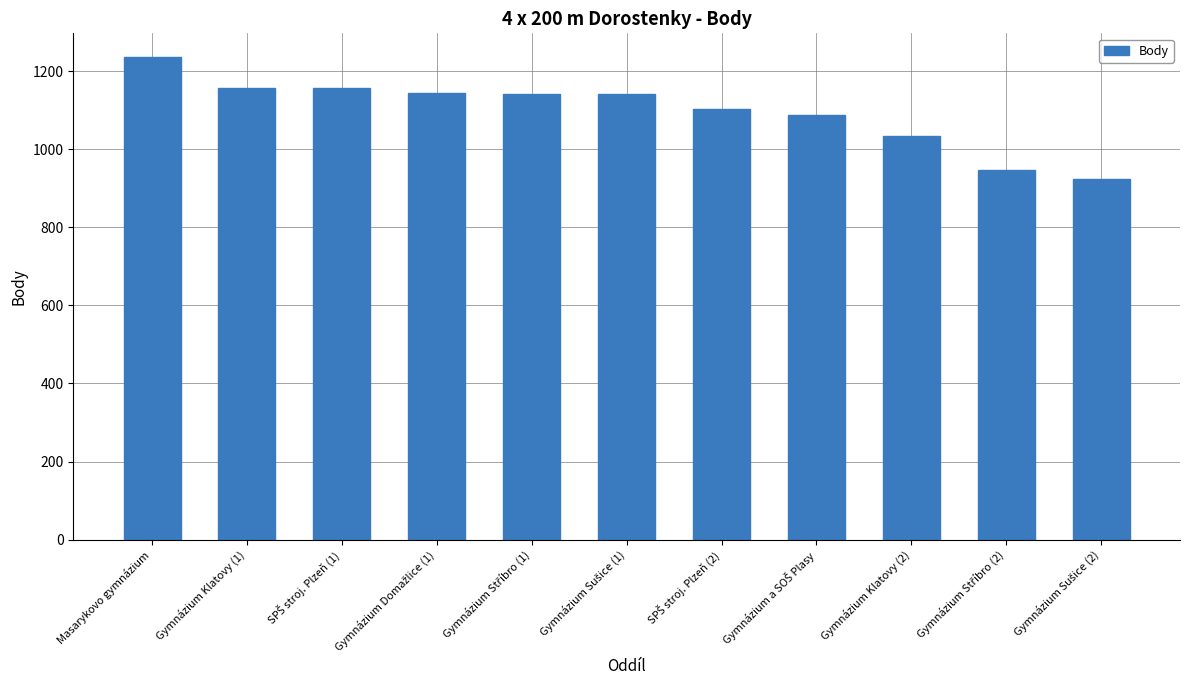

What is the difference between the second highest and second lowest values?

211